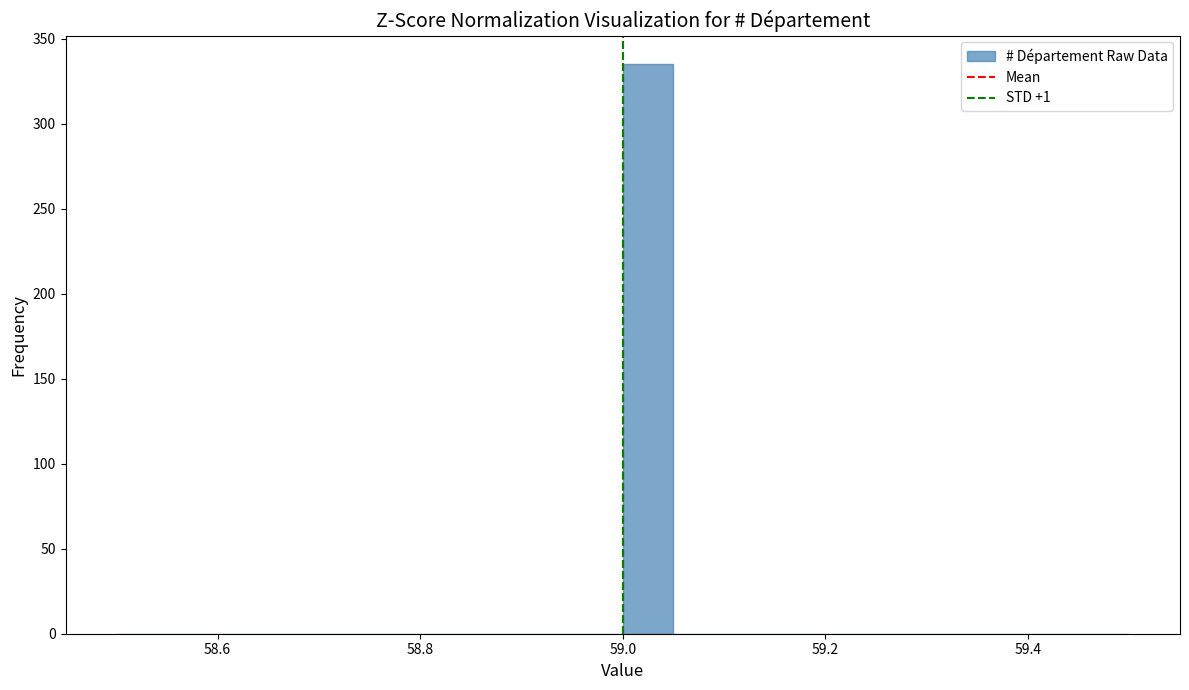

Read against the x-axis, roughly where is the centre of the tallest bar?

59.02